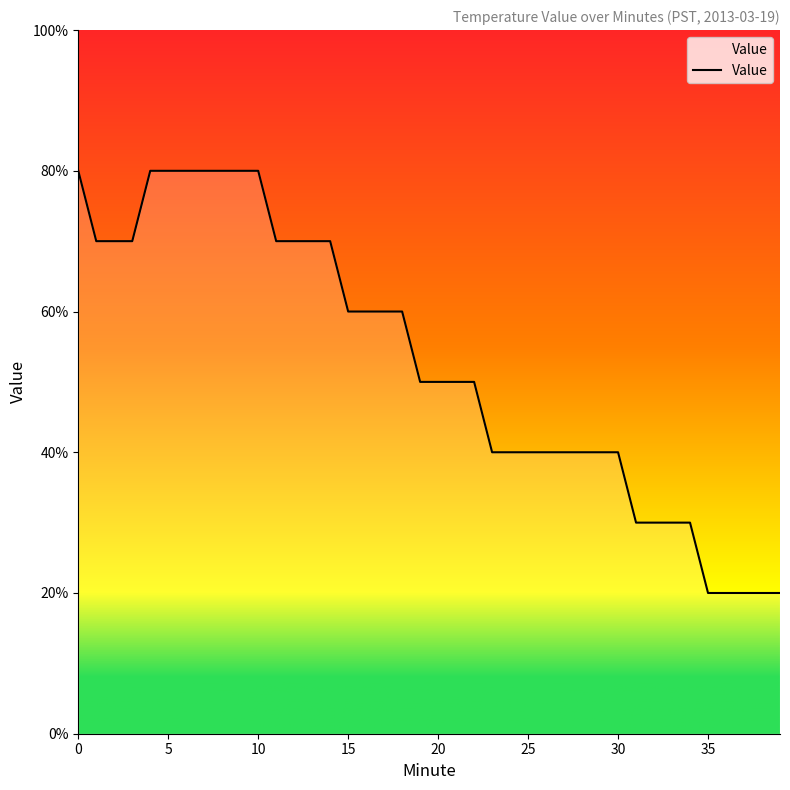

Does the chart have visible grid lines?

No